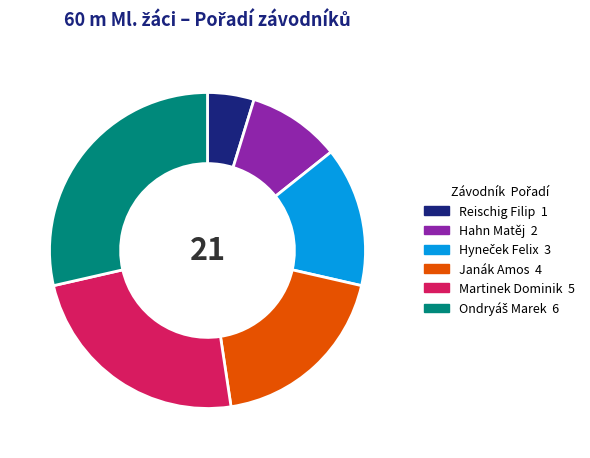

The Martinek Dominik slice represents 18% of the pie. True or false?

False